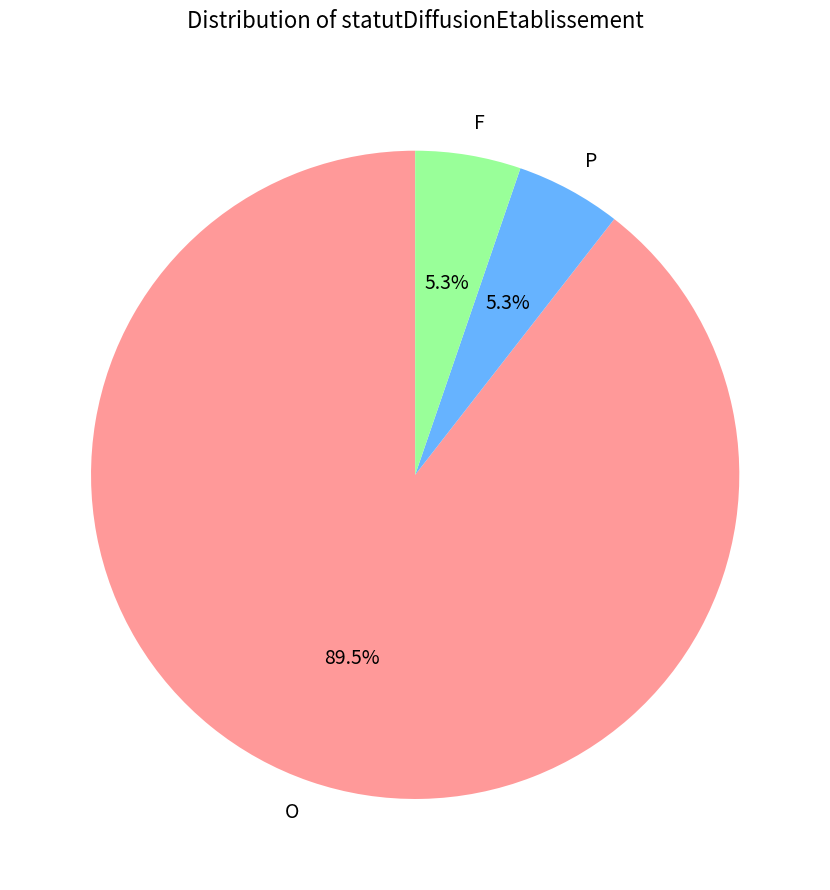

Which slice is the largest?

O